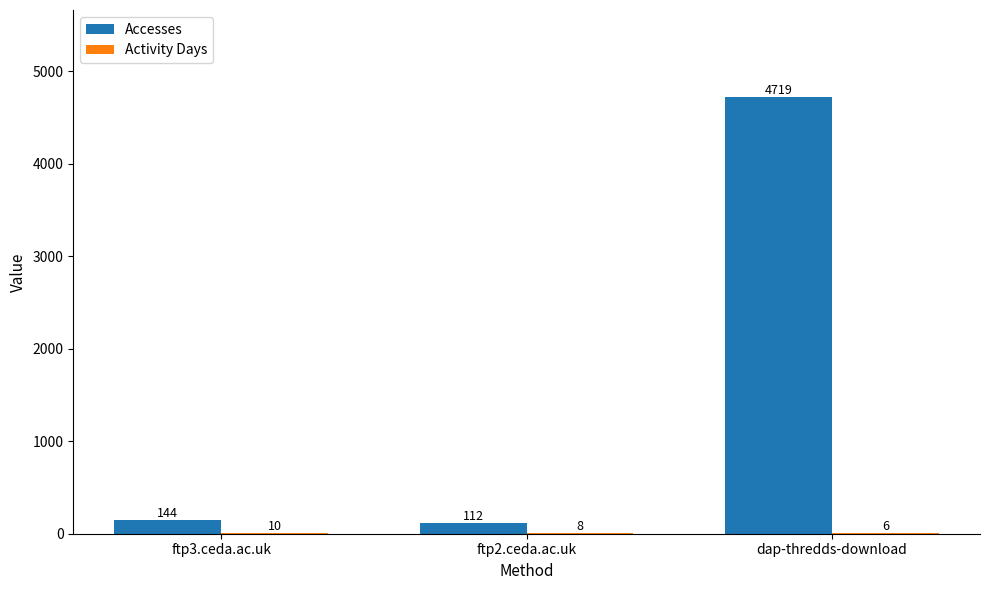

What is the sum of the Accesses values at ftp2.ceda.ac.uk and dap-thredds-download?

4831